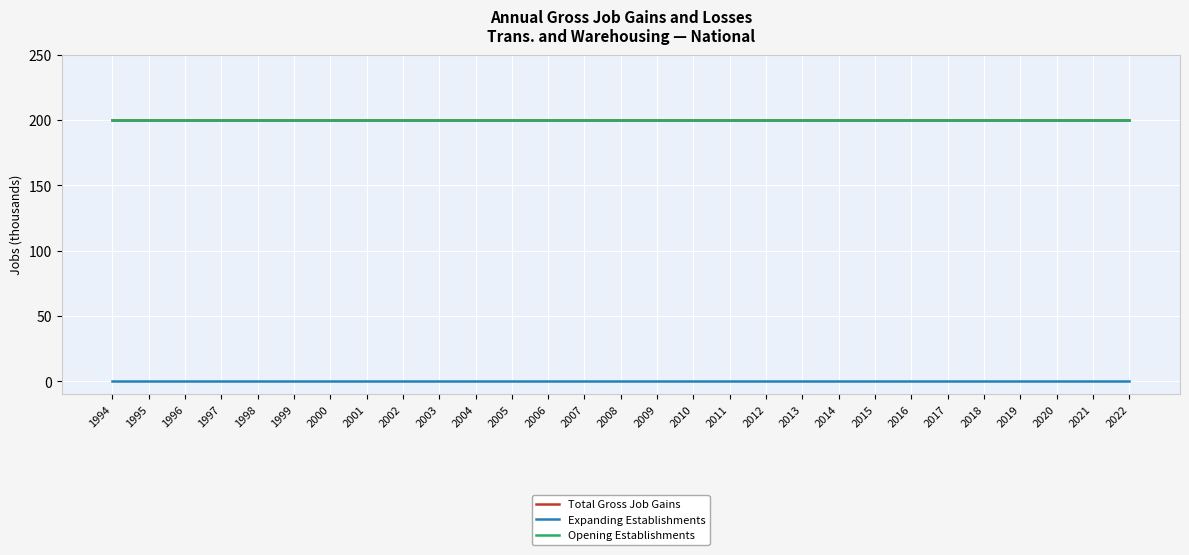

What is the approximate value of Total Gross Job Gains at 1999?

200